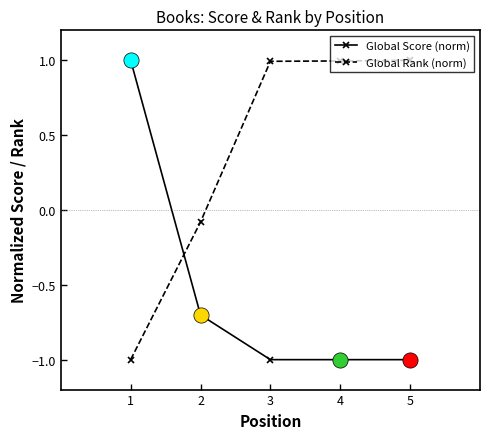

What is the total value across all series at 2?

-0.8